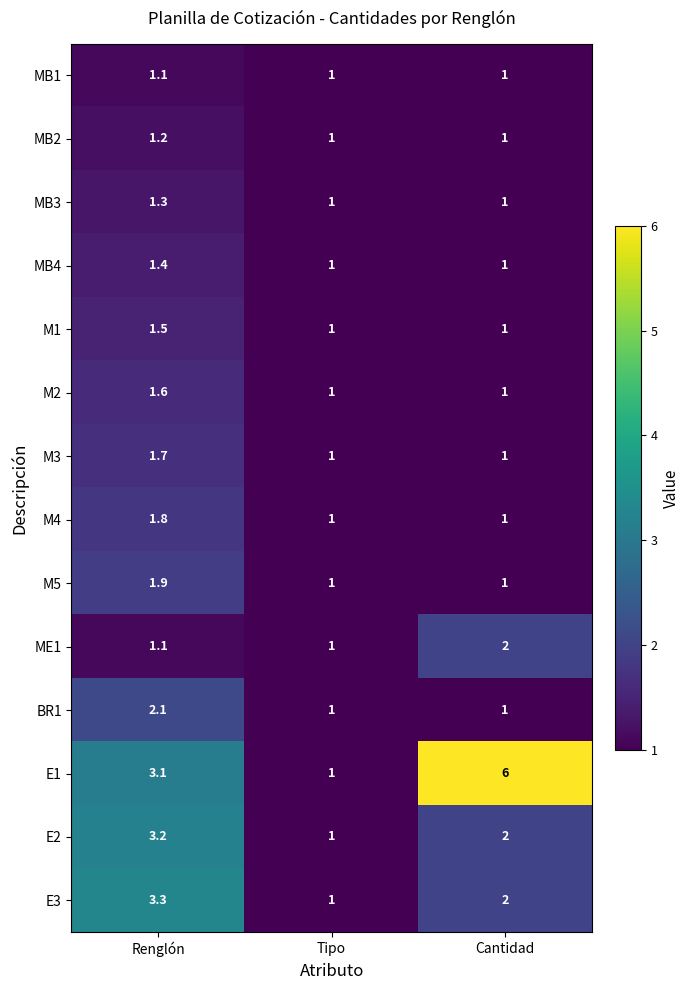

True or false: MB3 has a value of 0.3 at Renglón.

False